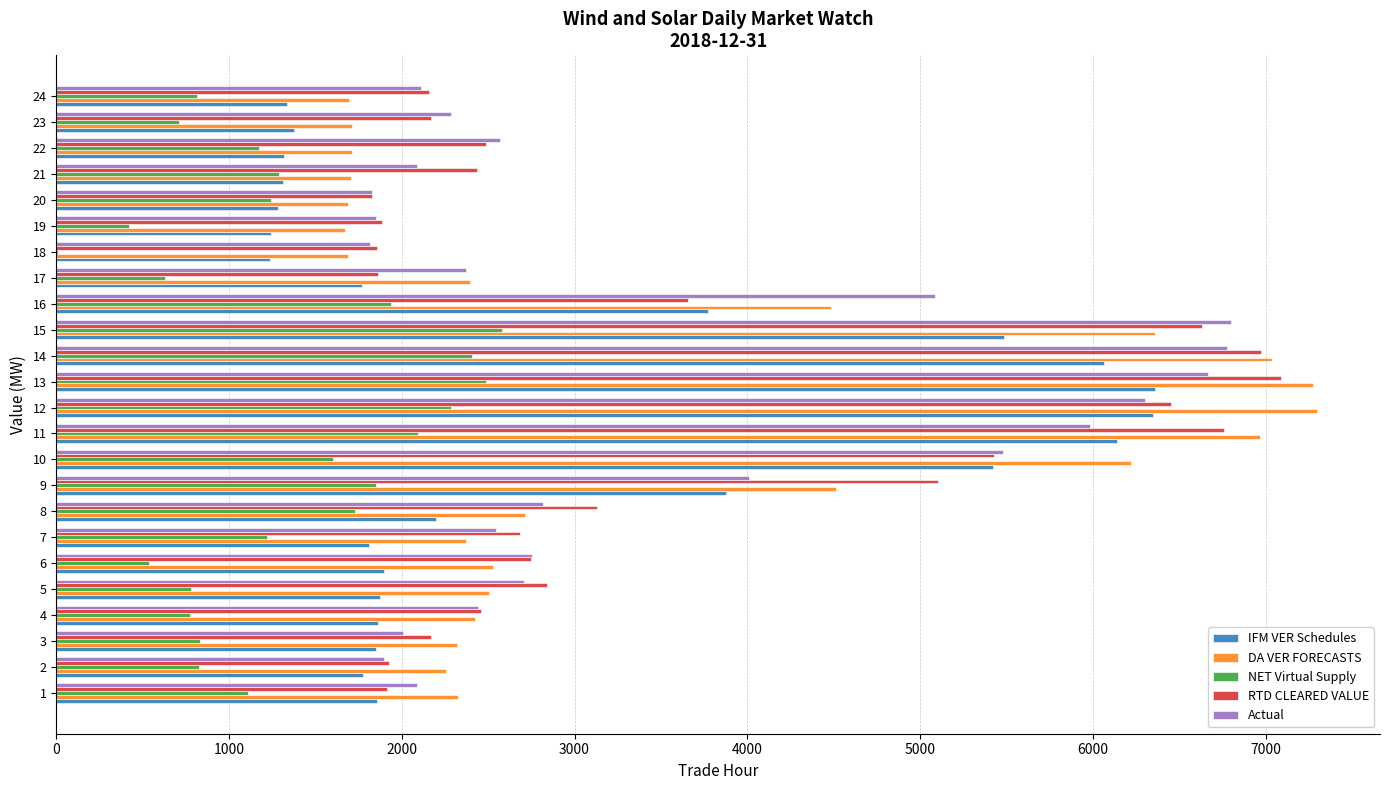

The value of NET Virtual Supply at 5 is 1069.2. True or false?

False